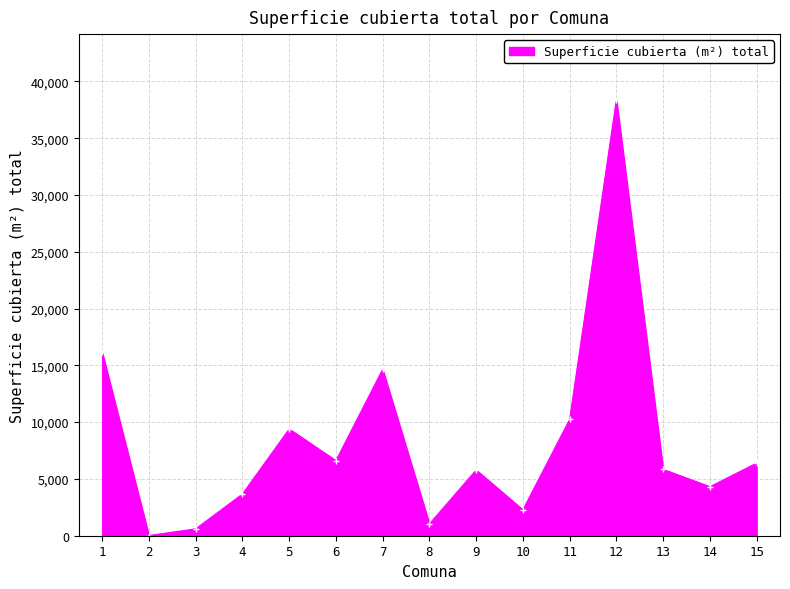

How many points are higher than both their immediate neighbors (excluding endpoints)?

4